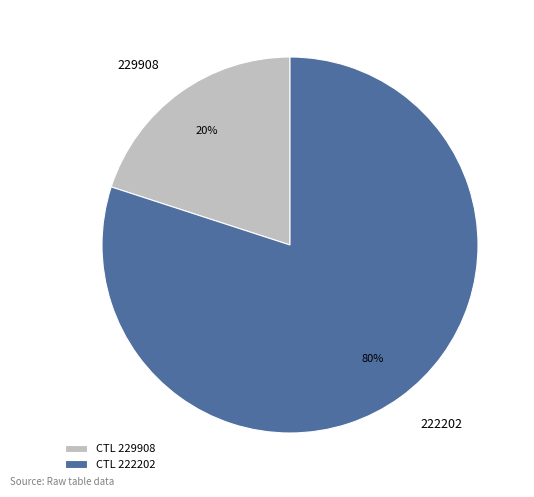

Do 229908 and 222202 together represent more than half of the pie?

Yes